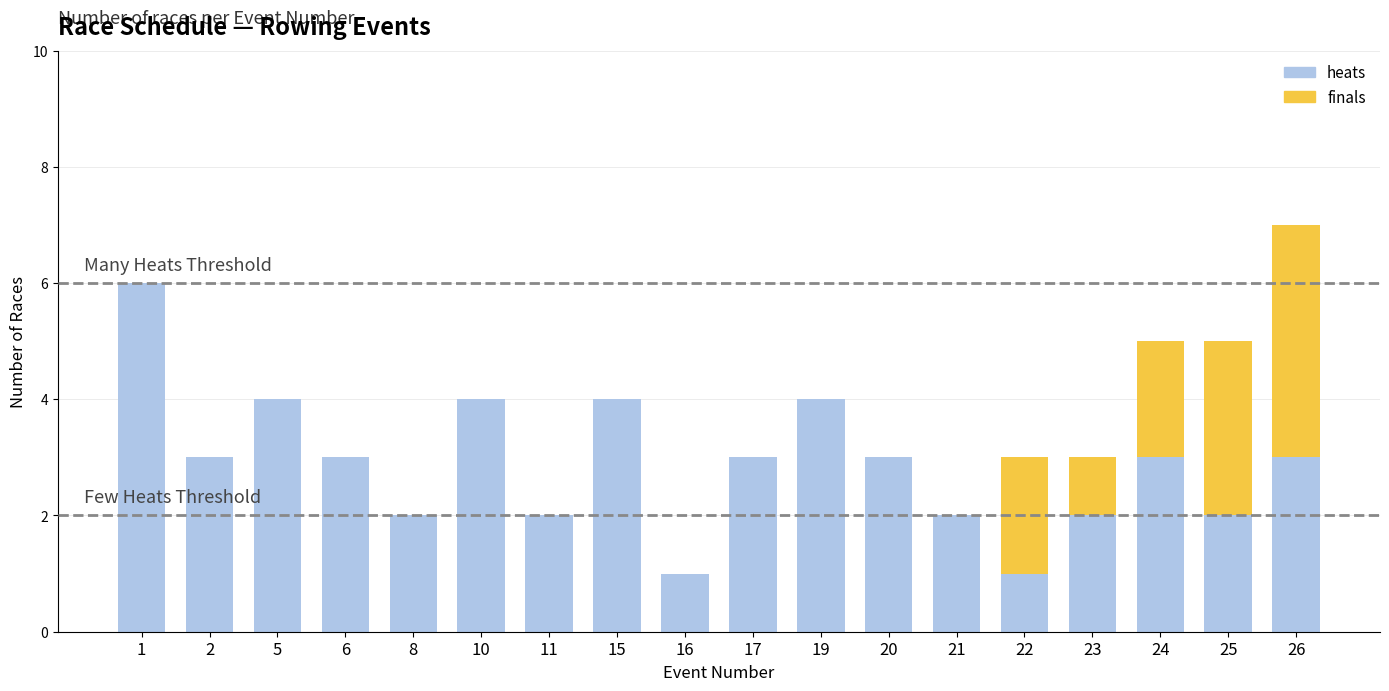

Are the bars horizontal?

No